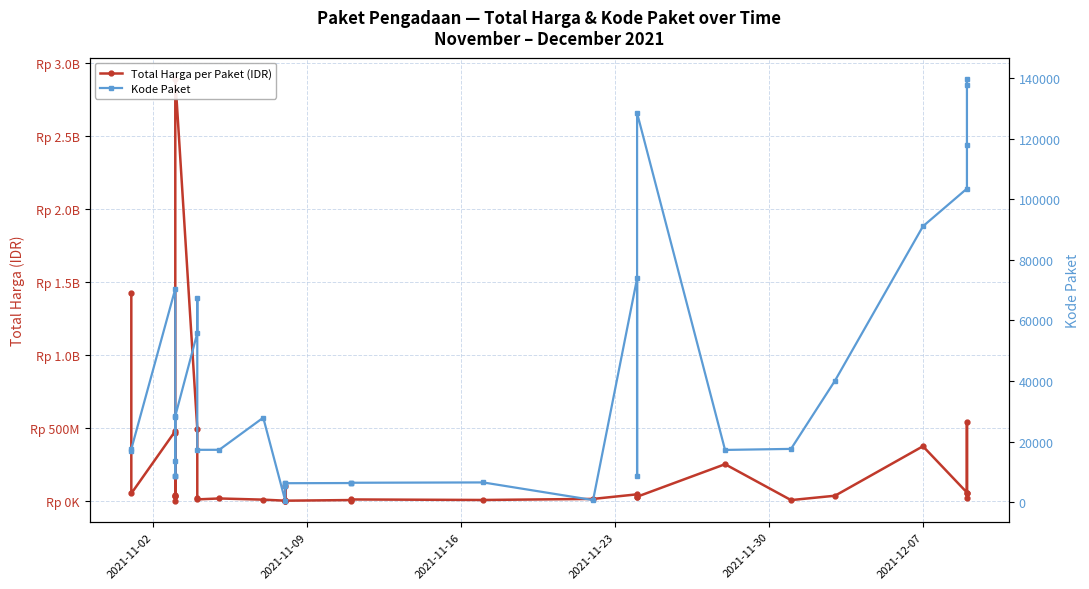

At how many categories does at least one series exceed 2311366182?

1